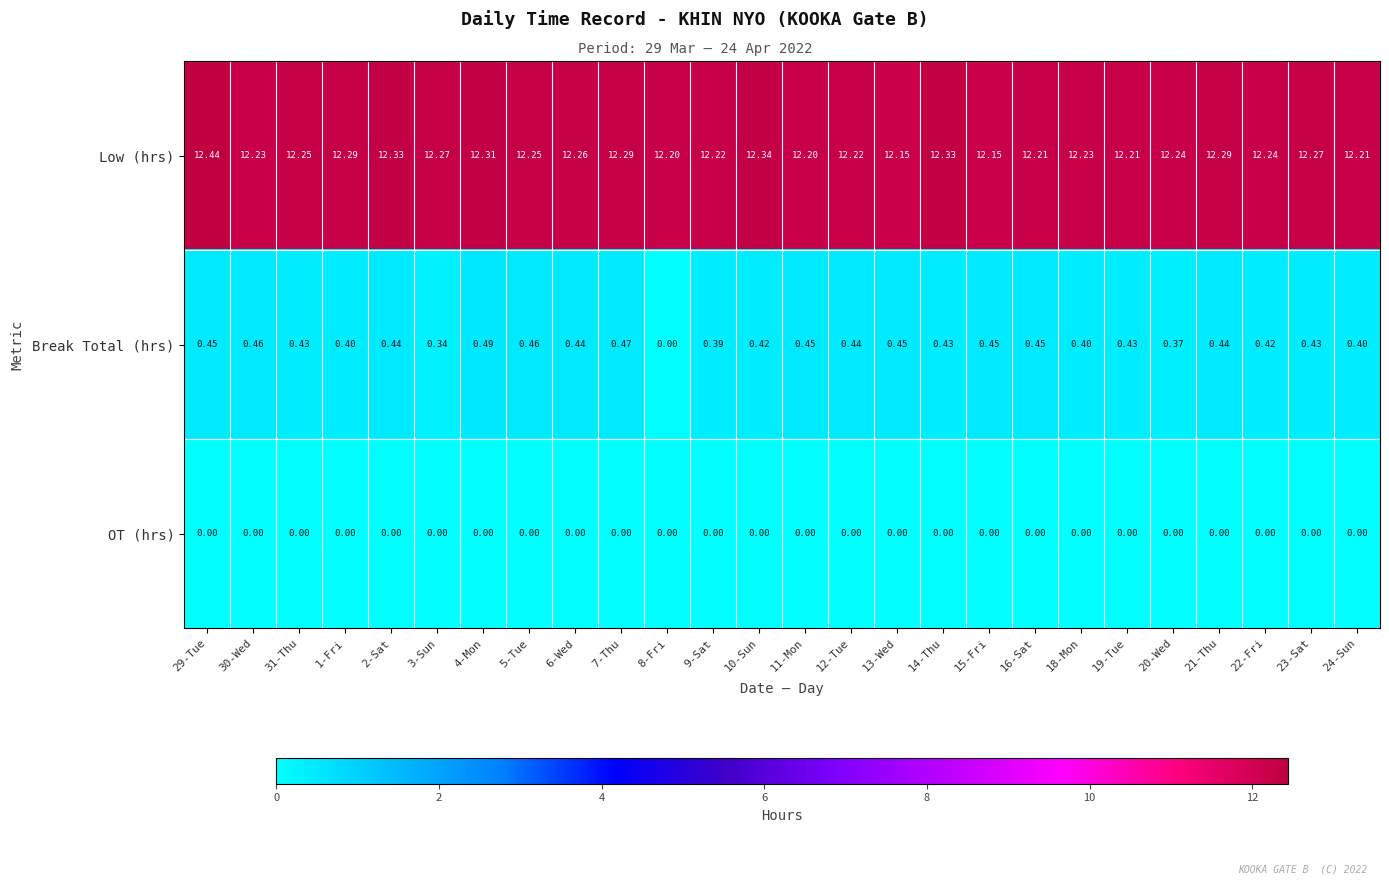

At how many categories does at least one series exceed 8?

26